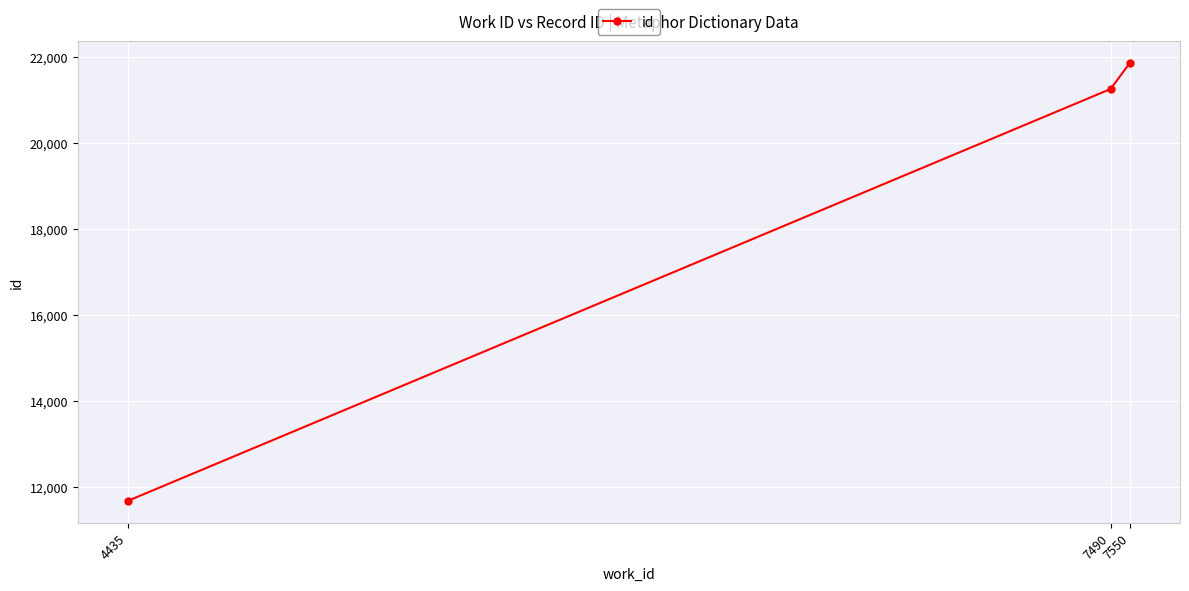

How many data points are less than 21254?

1